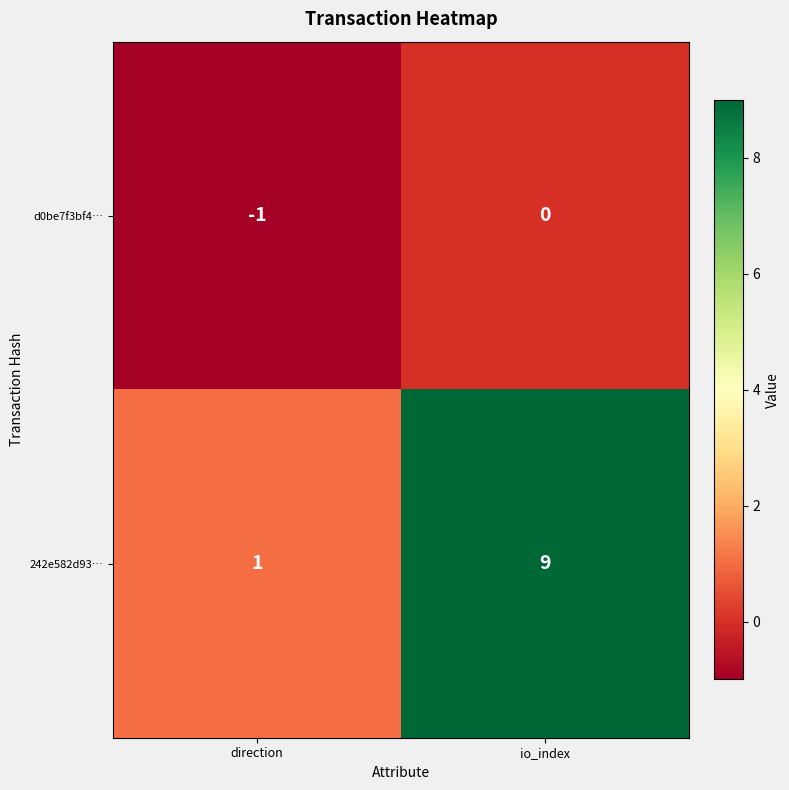

At direction, list the series in order from largest to smallest.

242e582d93…, d0be7f3bf4…